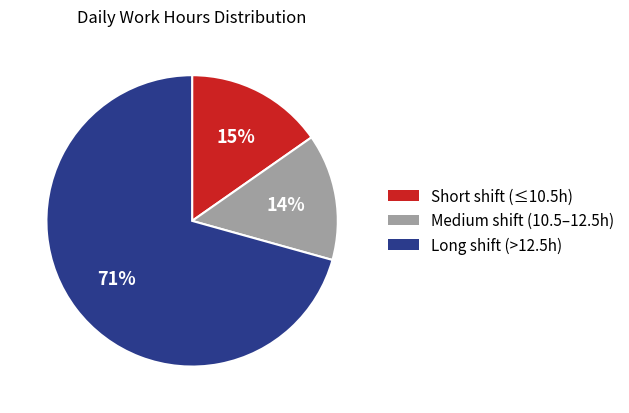

To the nearest percent, what is the average slice percentage?

33%